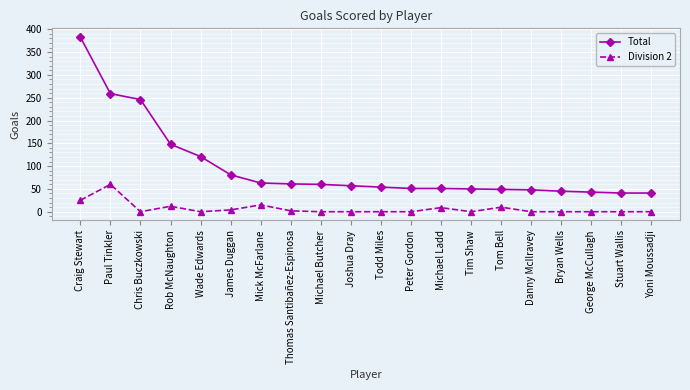

List the series in order of their overall mean, lowest first.

Division 2, Total